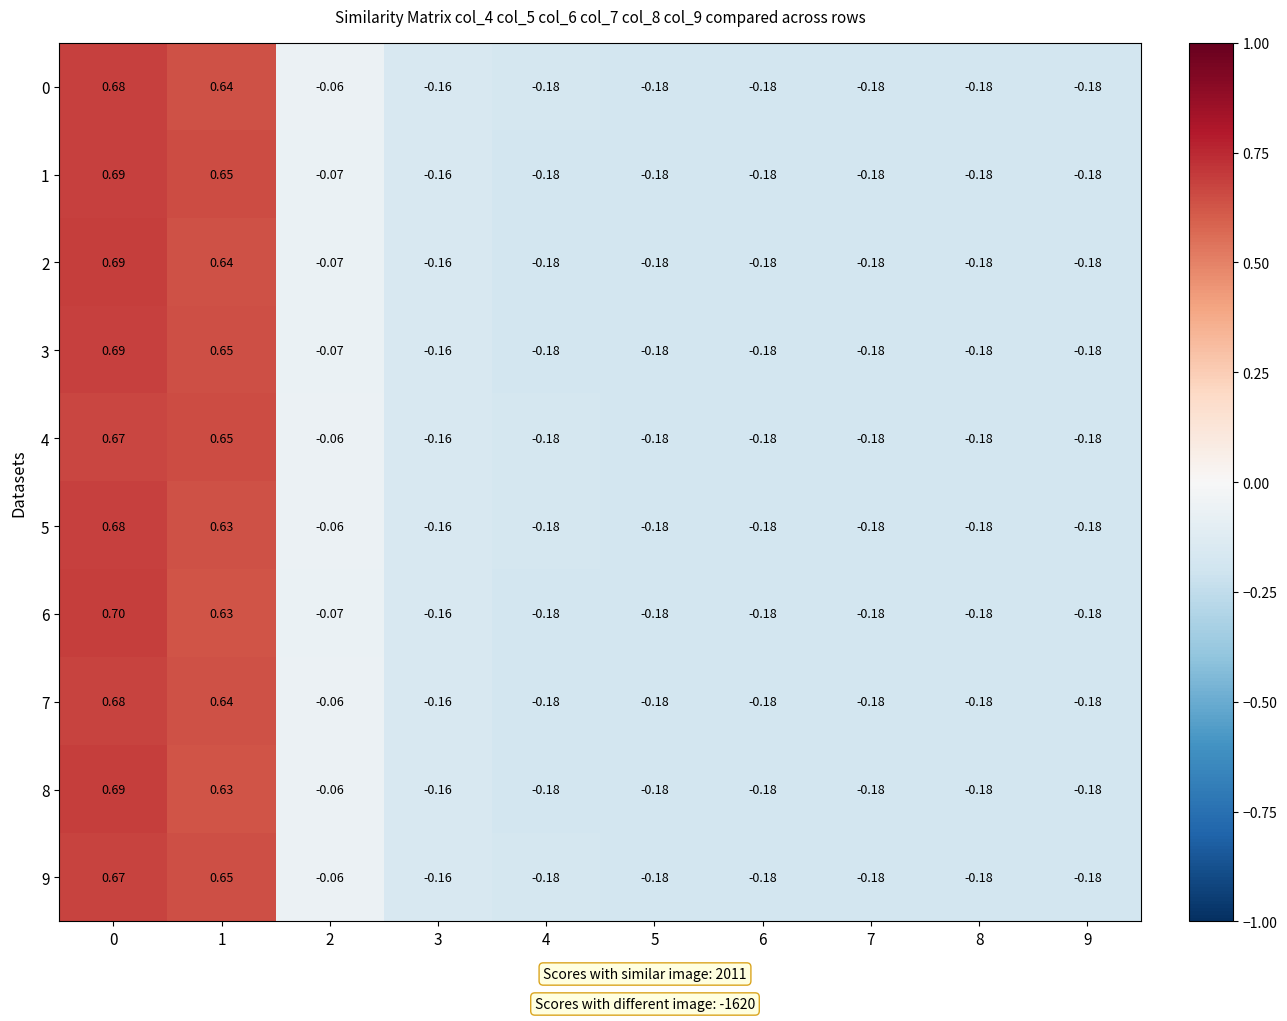

At how many categories does at least one series exceed 0?

2